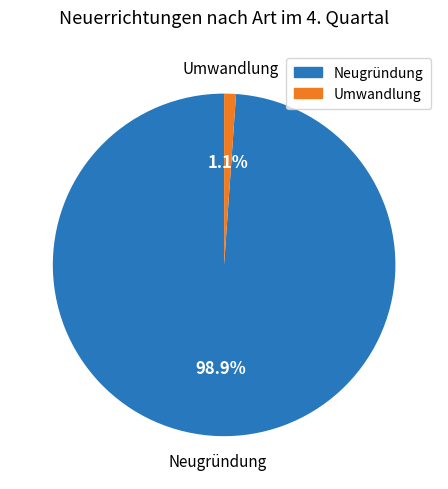

Rank the categories by value from highest to lowest.

Neugründung, Umwandlung